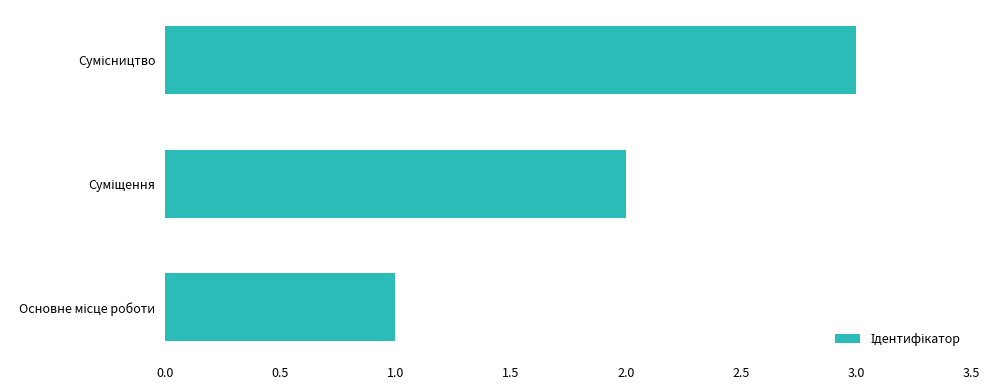

What is the sum of all values?

6